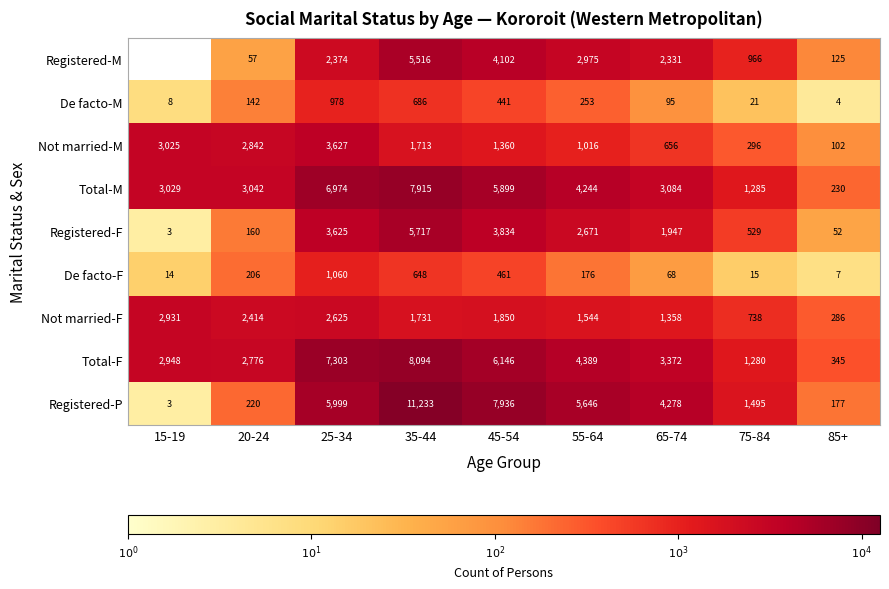

Which series changed the most between 35-44 and 75-84?

Registered-P